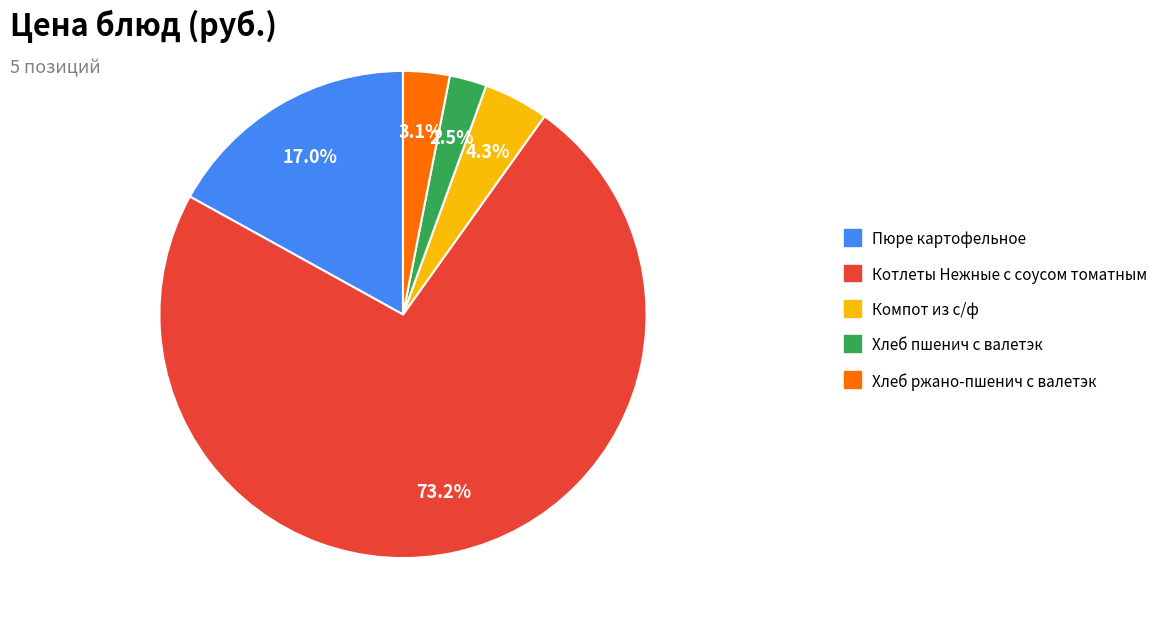

What percentage is the Компот из с/ф slice, to the nearest percent?

4%